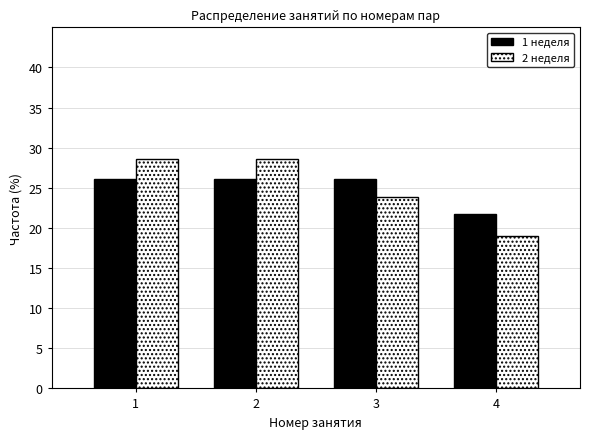

Reading left to right, transcribe this chart: for each range on the x-axis, give the height of each series' bar. The values are not printed on the chart, so give them approximately, as read against the axis.

0.5 to 1.5: 1 неделя=26.0	2 неделя=28.5
1.5 to 2.5: 1 неделя=26.0	2 неделя=28.5
2.5 to 3.5: 1 неделя=26.0	2 неделя=24.0
3.5 to 4.5: 1 неделя=21.5	2 неделя=19.0